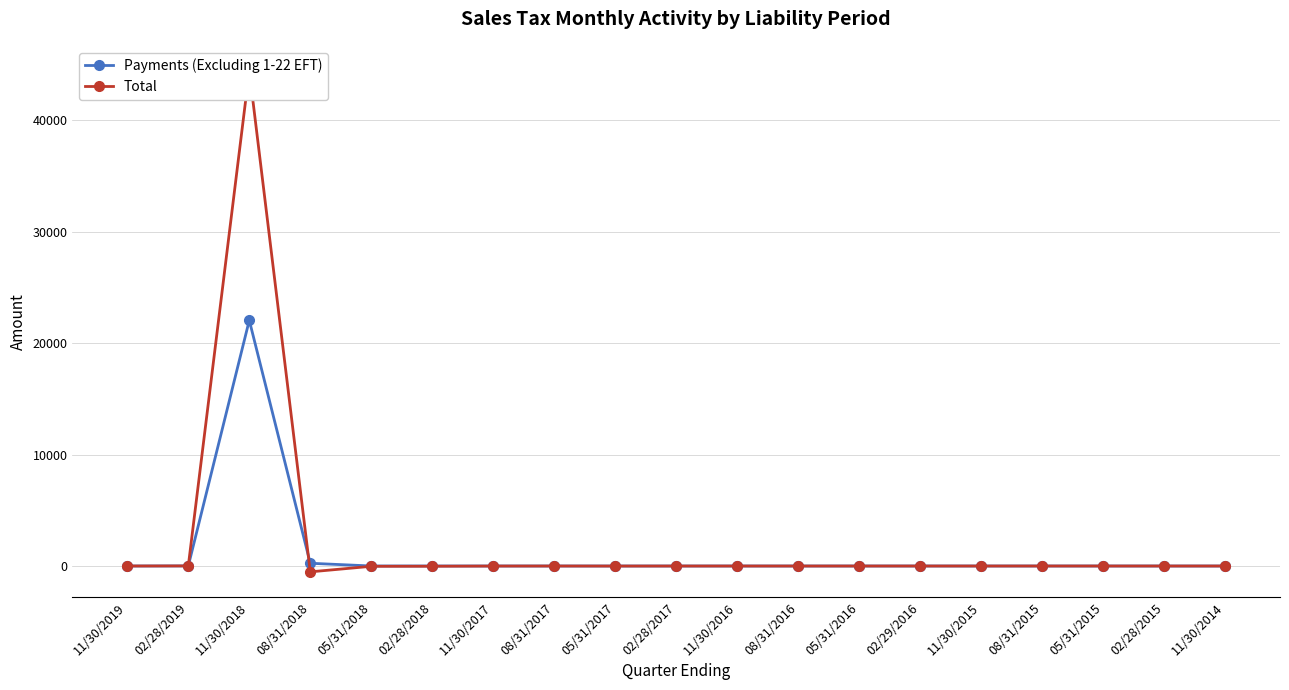

What is the difference between the second highest and second lowest values in the Payments (Excluding 1-22 EFT) series?

247.8